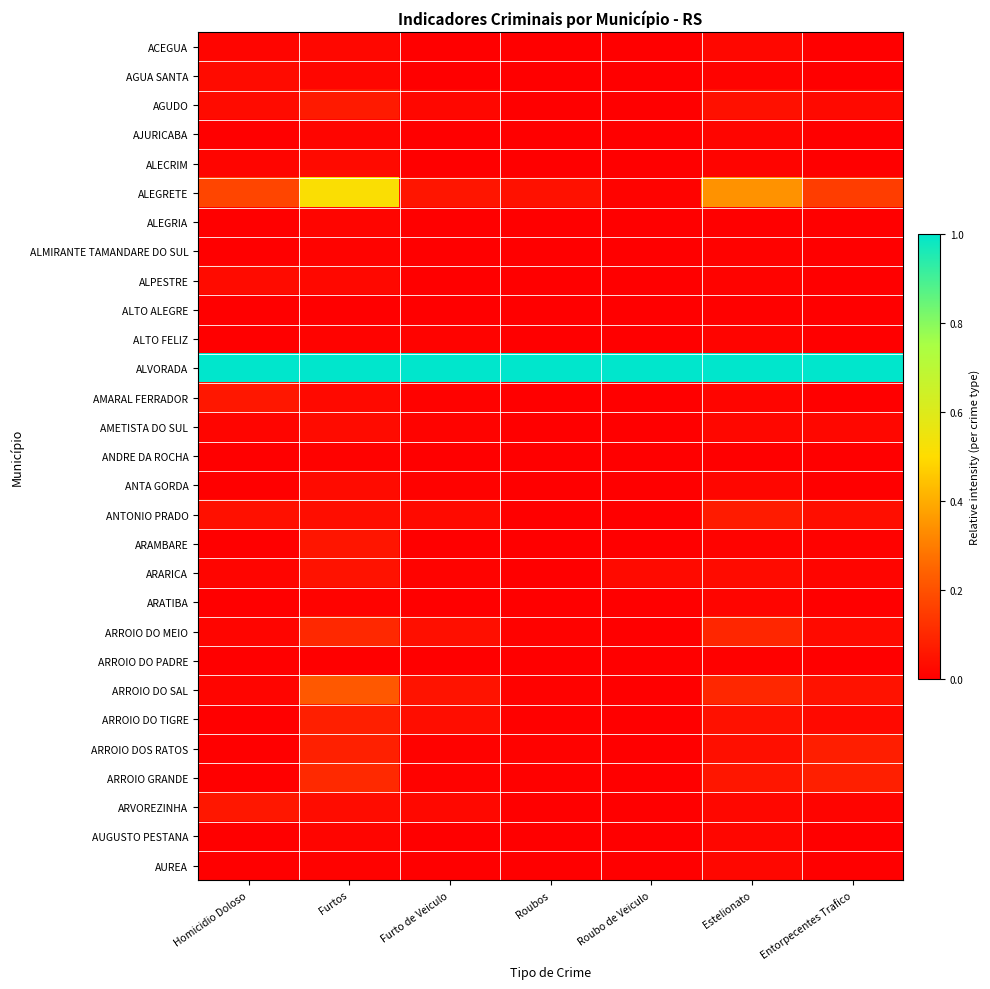

Between Homicidio Doloso and Furto de Veiculo, which is larger?

Homicidio Doloso